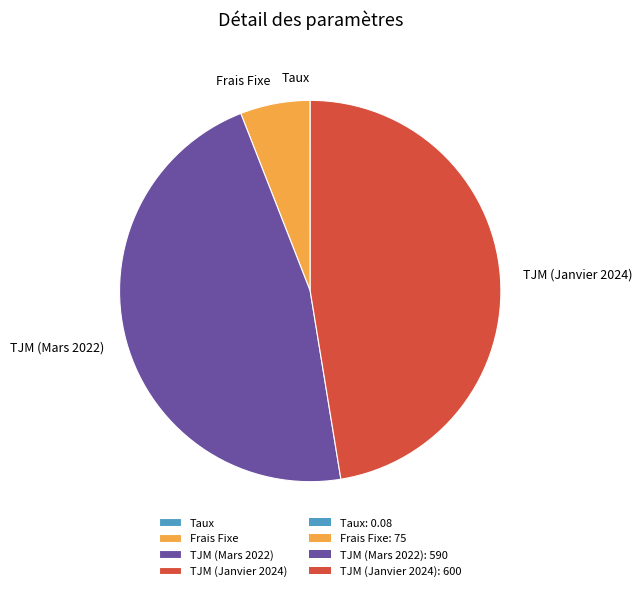

The TJM (Mars 2022) slice represents 61% of the pie. True or false?

False